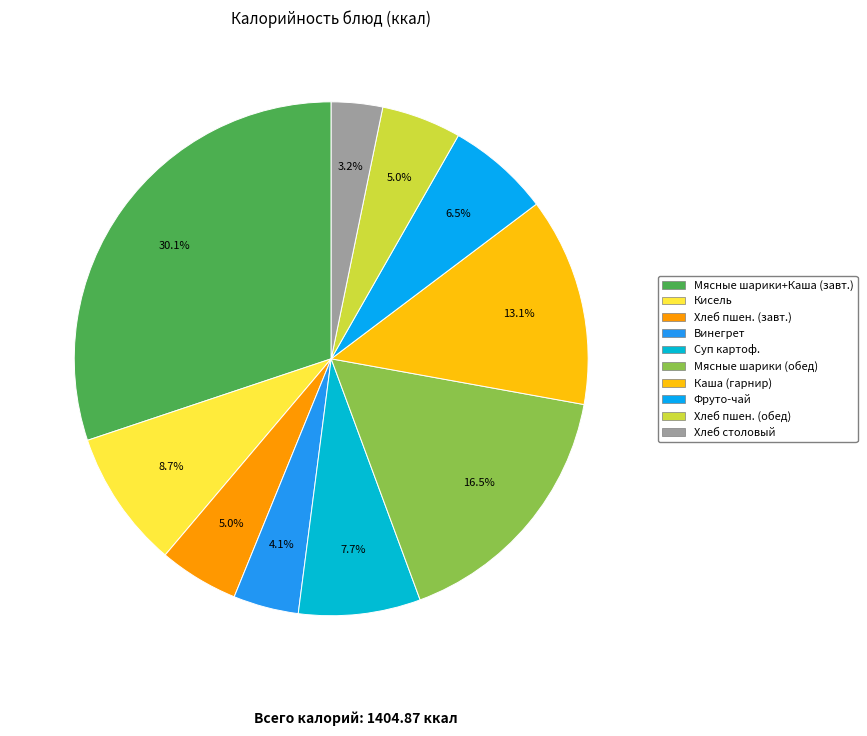

How many slices are in this pie chart?

10